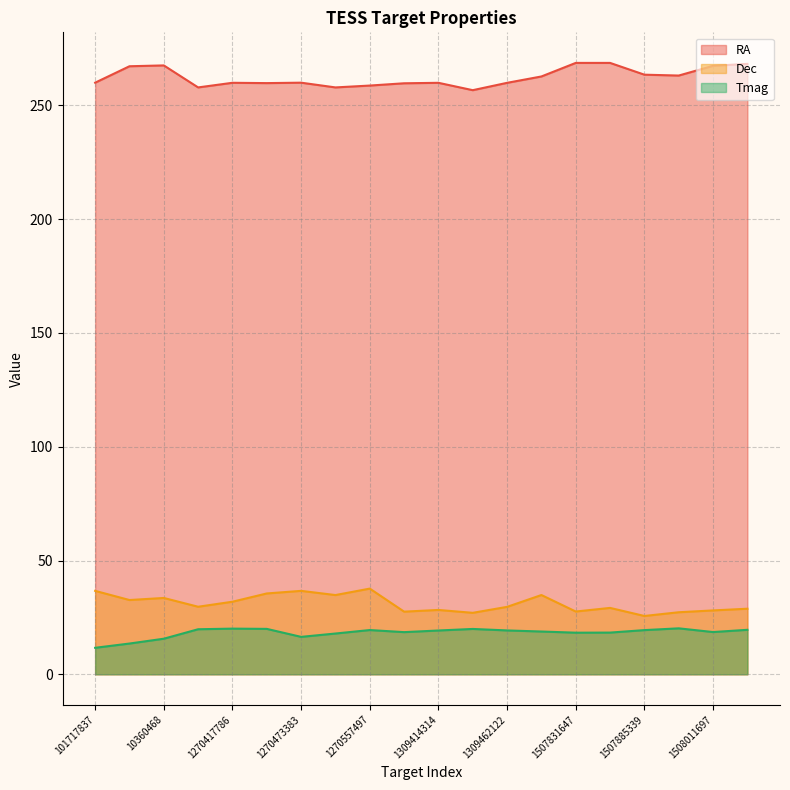

The value of Dec at 1507954957 is 14.6. True or false?

False